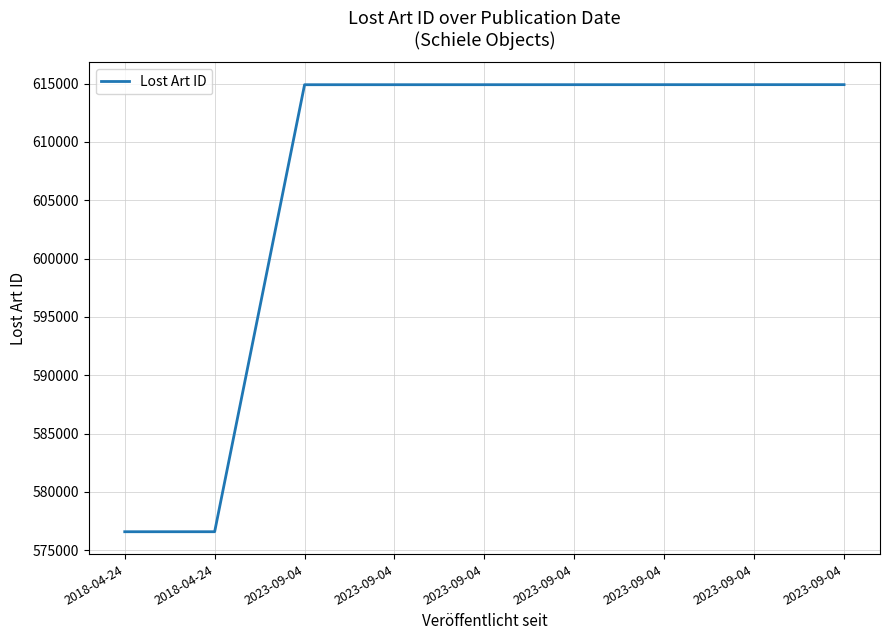

How many lines are shown in the chart?

1